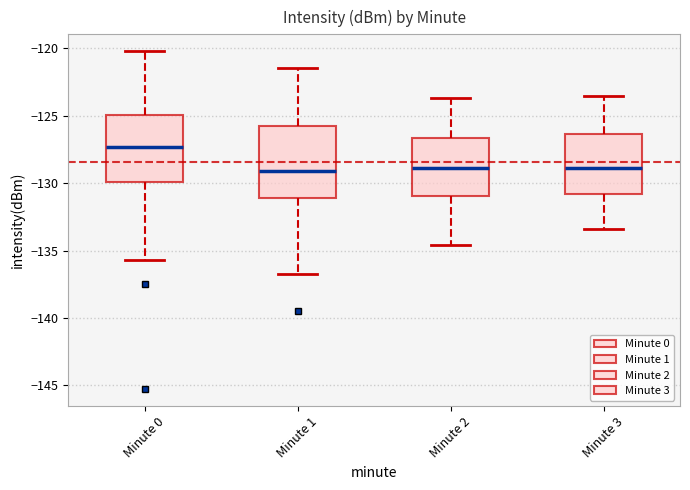

Which box's median line is the highest?

Minute 0